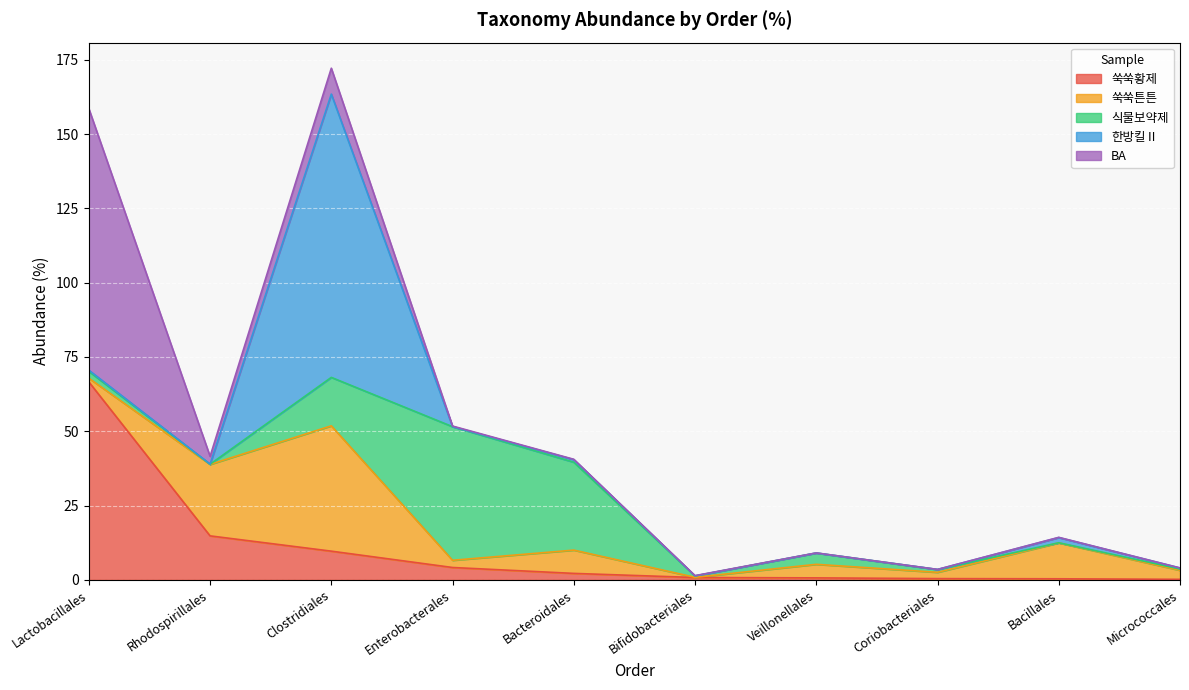

The value of 식물보약제 at Lactobacillales is 1.6. True or false?

False